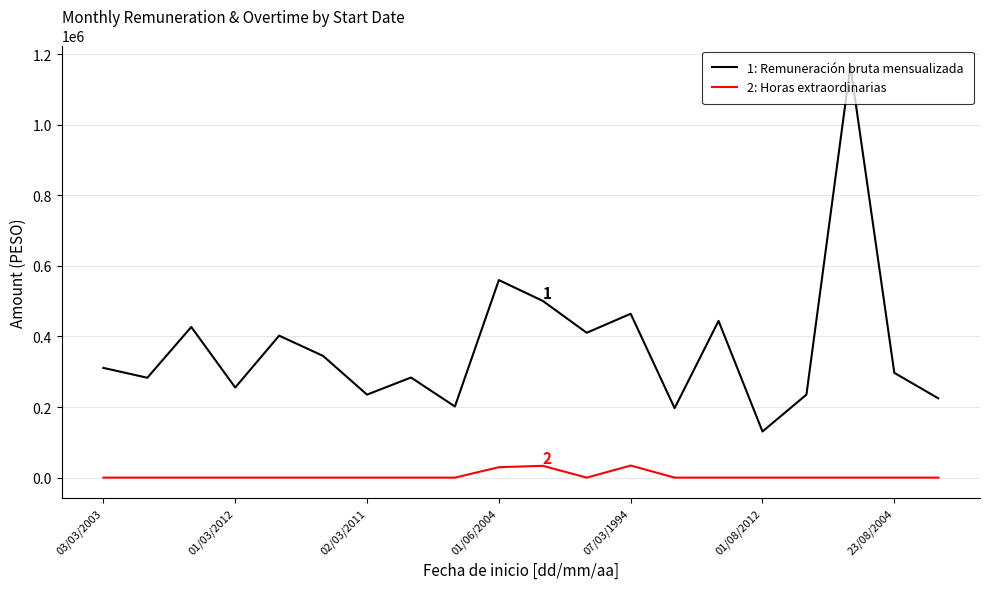

What is the greatest value displayed?

1166265